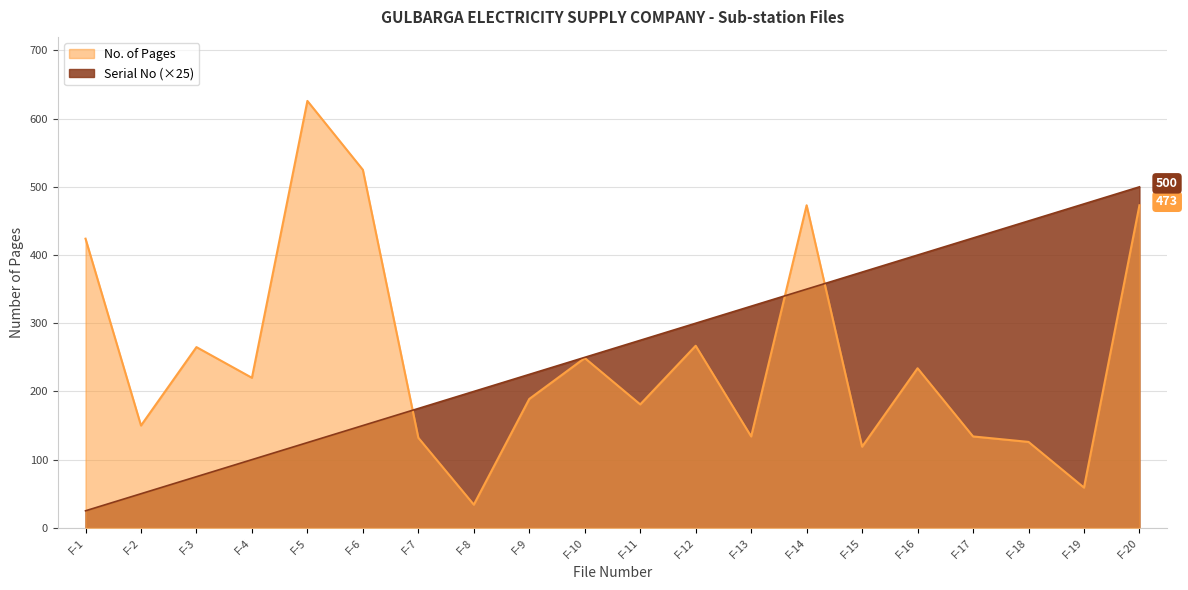

What are all the series names shown in the legend?

No. of Pages, Serial No